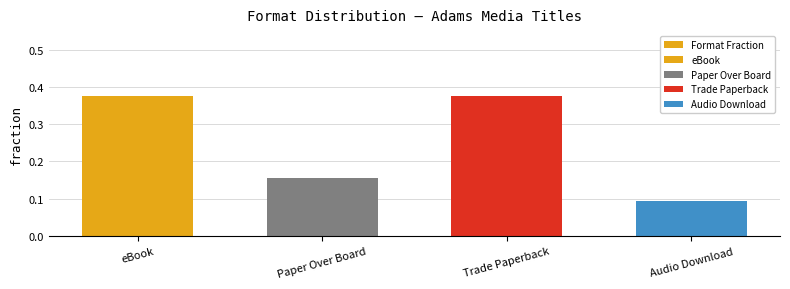

How many values are between 0 and 1?

4